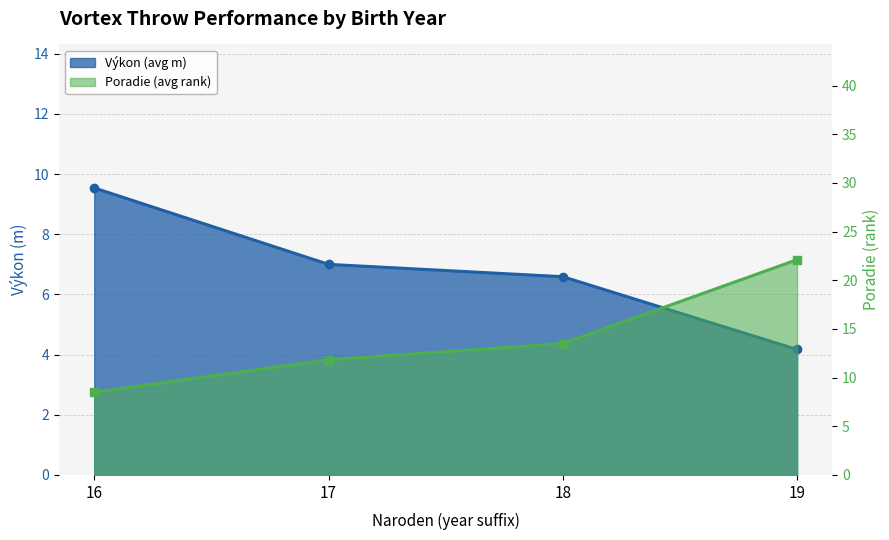

What is the difference between the second highest and second lowest values?

0.4